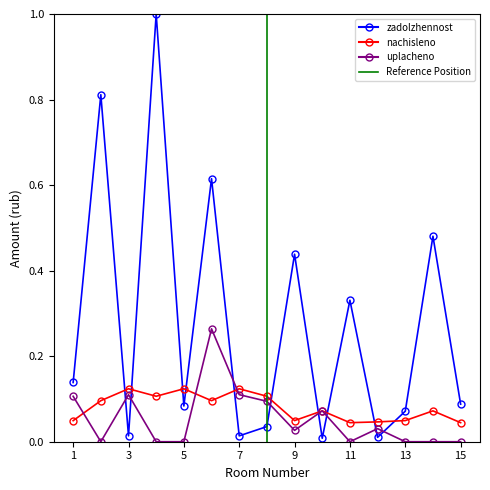

True or false: zadolzhennost has a value of 0.1 at 5.

False